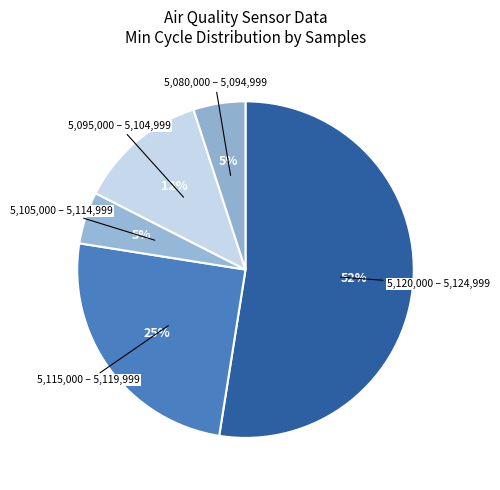

To the nearest percent, what percentage of the pie is 5,105,000 – 5,114,999?

5%